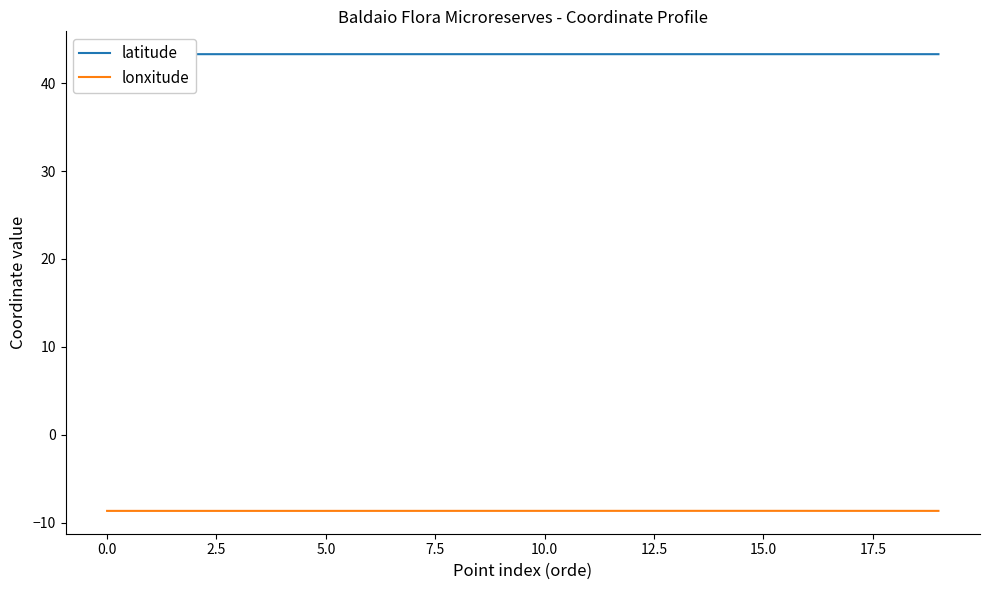

True or false: latitude and lonxitude intersect in this chart.

False